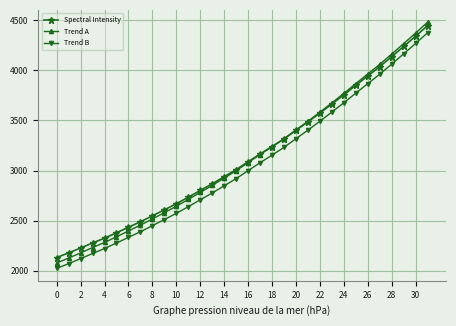

How many series are shown in this chart?

3